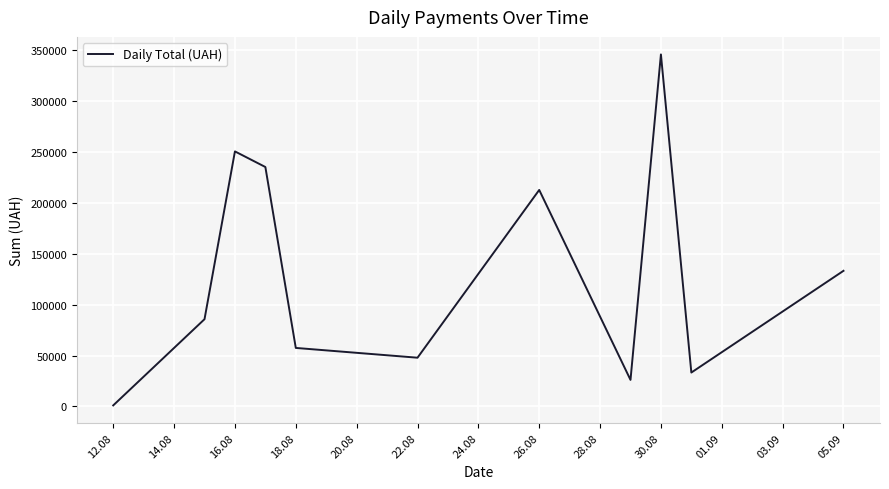

What is the difference between the maximum and minimum values?

344689.0